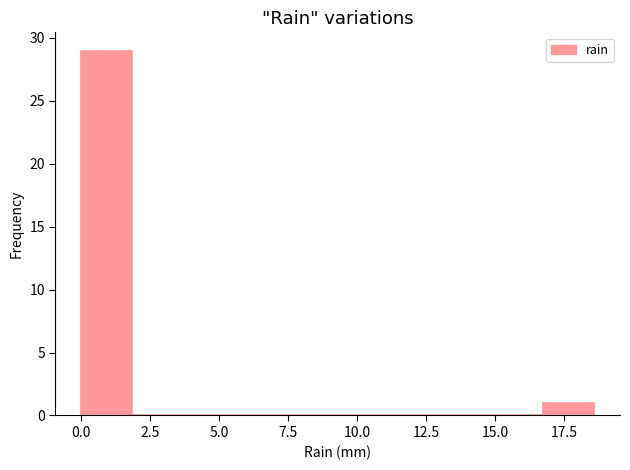

Around what value on the x-axis is the tallest bar? Give the approximate position of its centre, as read against the axis.

1.0